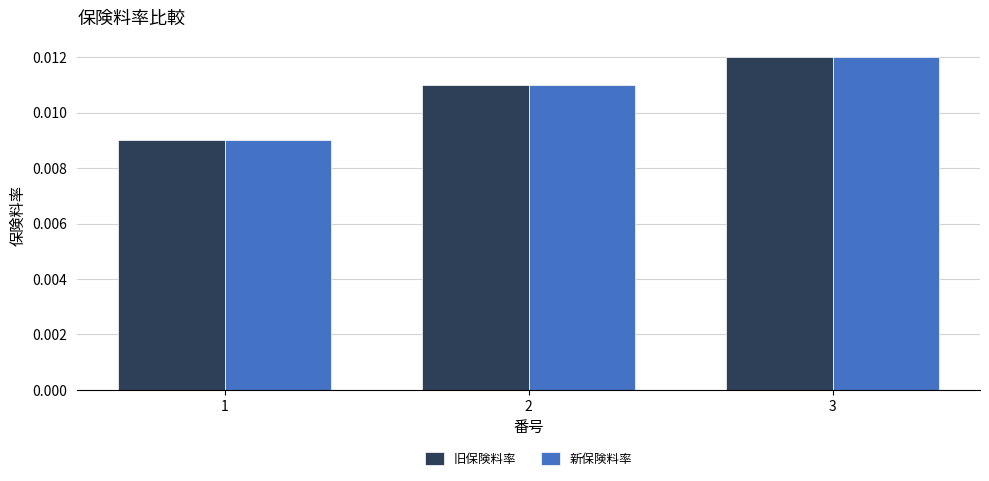

At which category is the sum across all series the highest?

3